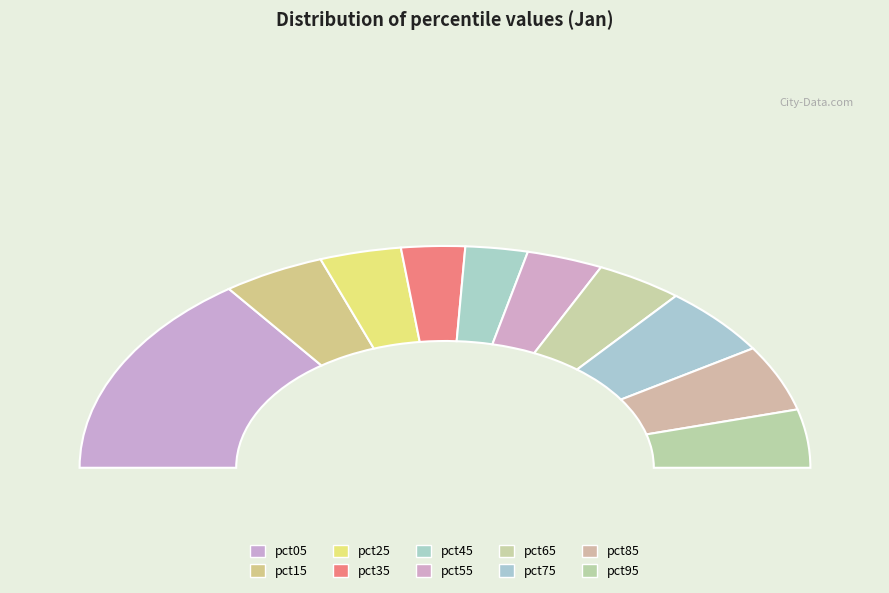

Rank the categories by value from highest to lowest.

pct05, pct75, pct85, pct15, pct95, pct65, pct25, pct55, pct35, pct45